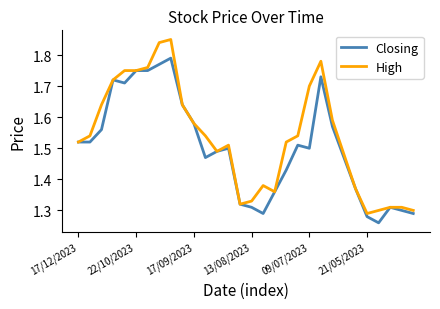

List the series in order of their peak value, highest first.

High, Closing